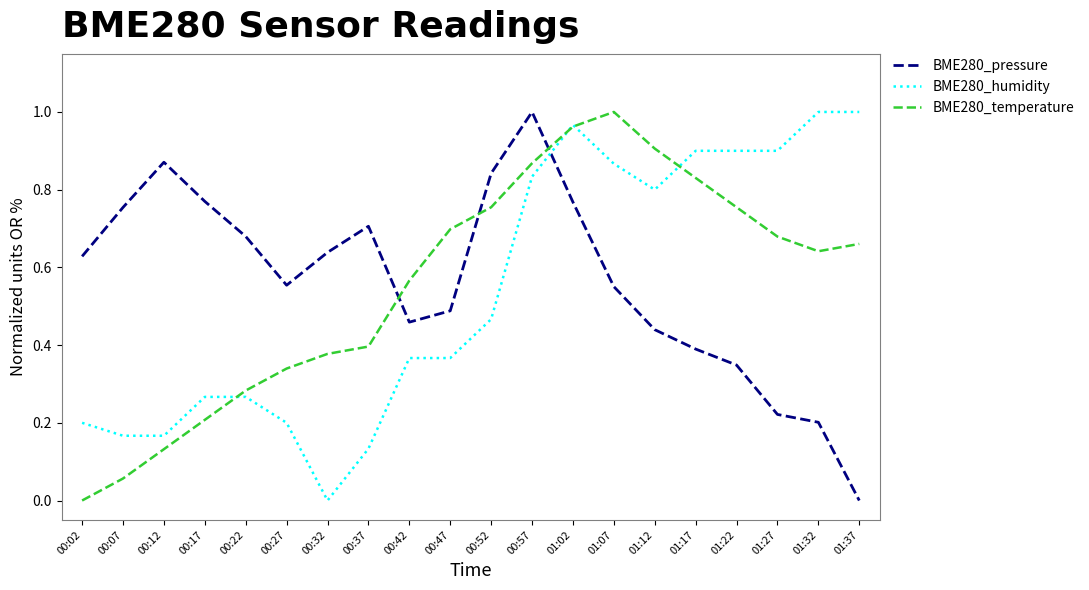

The value of BME280_pressure at 00:52 is 0.8. True or false?

True